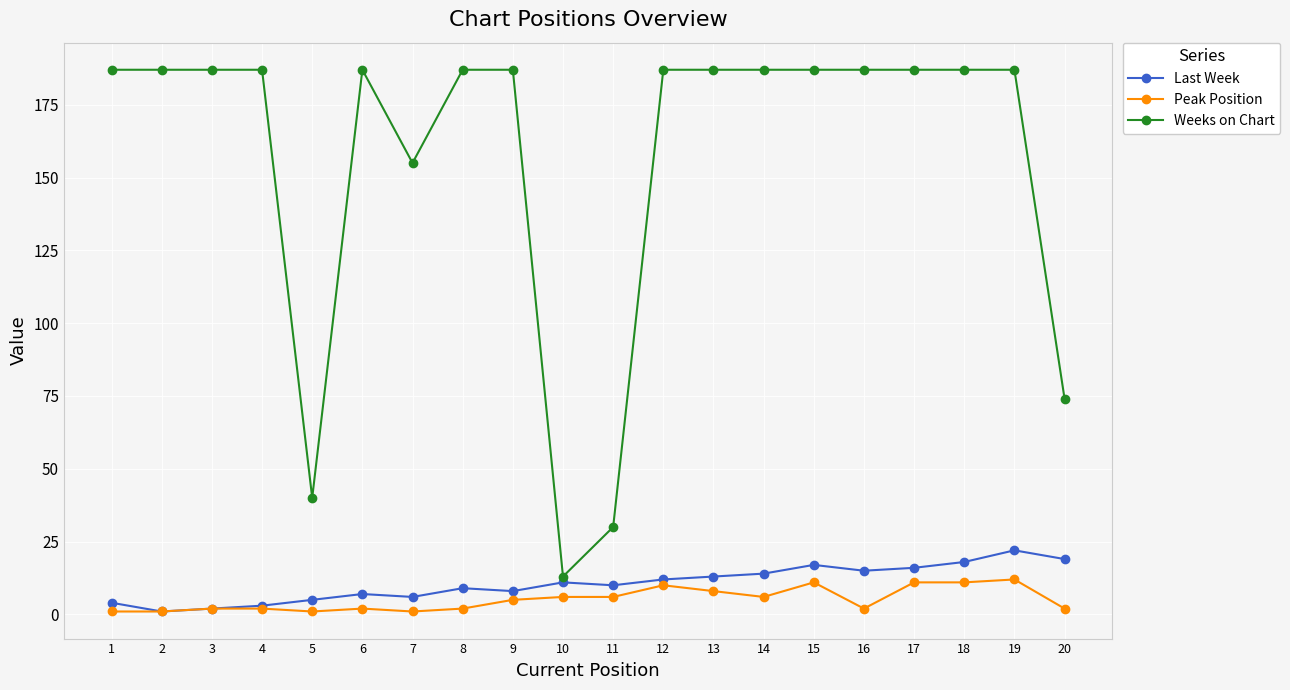

True or false: Peak Position has more than 1 points higher than both neighbors.

True